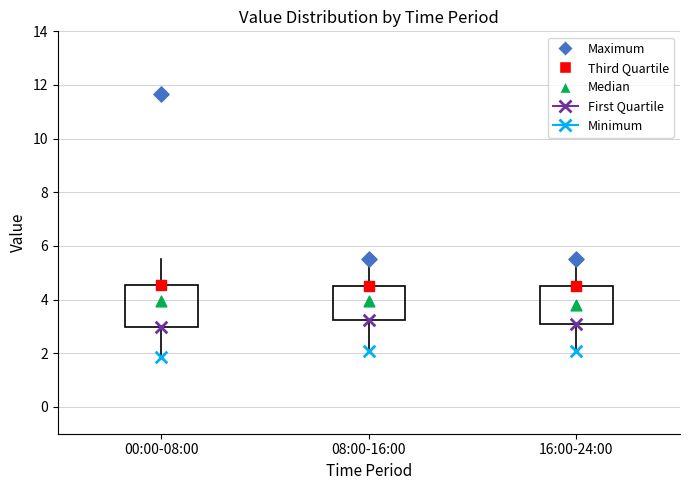

Where does the upper whisker of the box for 16:00-24:00 end on the y-axis? The values are not printed on the chart, so give them approximately, as read against the axis.

5.6